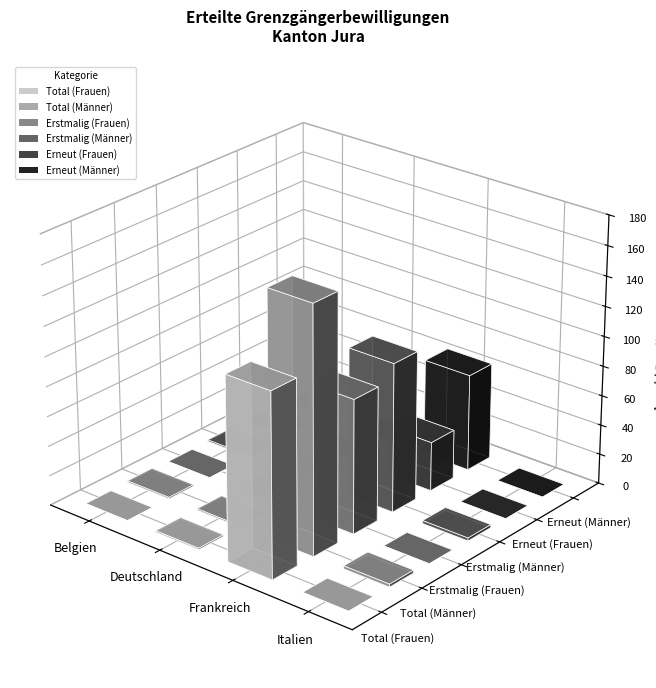

Which category has the highest value in the Erneut (Männer) series?

Frankreich